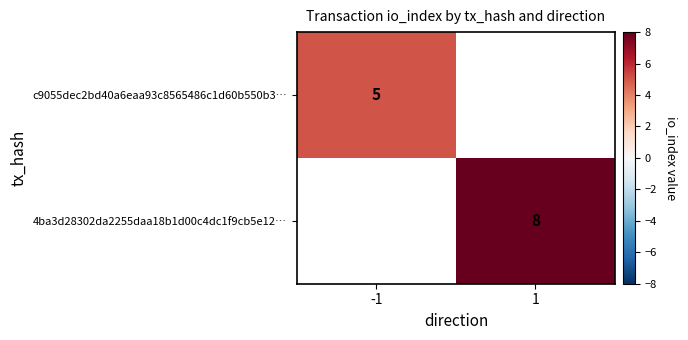

Which category has the lowest value across all series?

-1